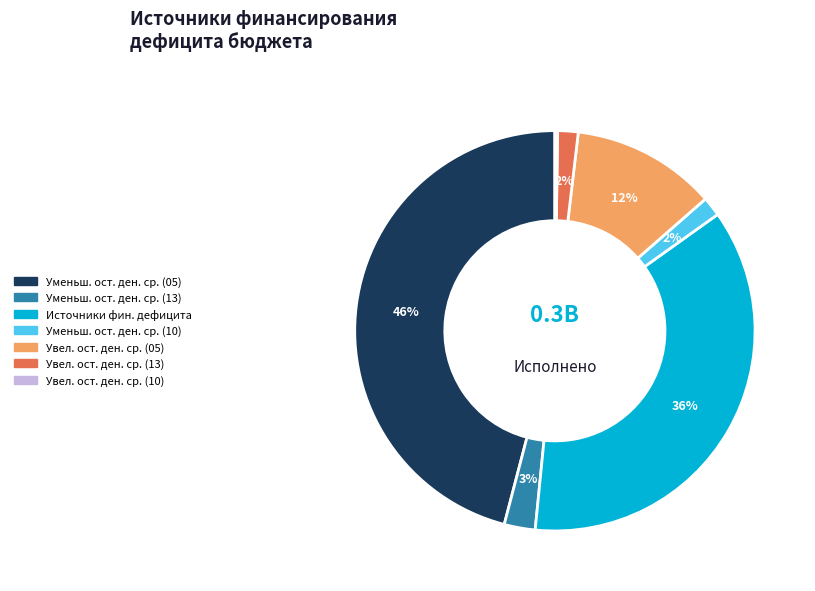

To the nearest percent, what is the average slice percentage?

14%